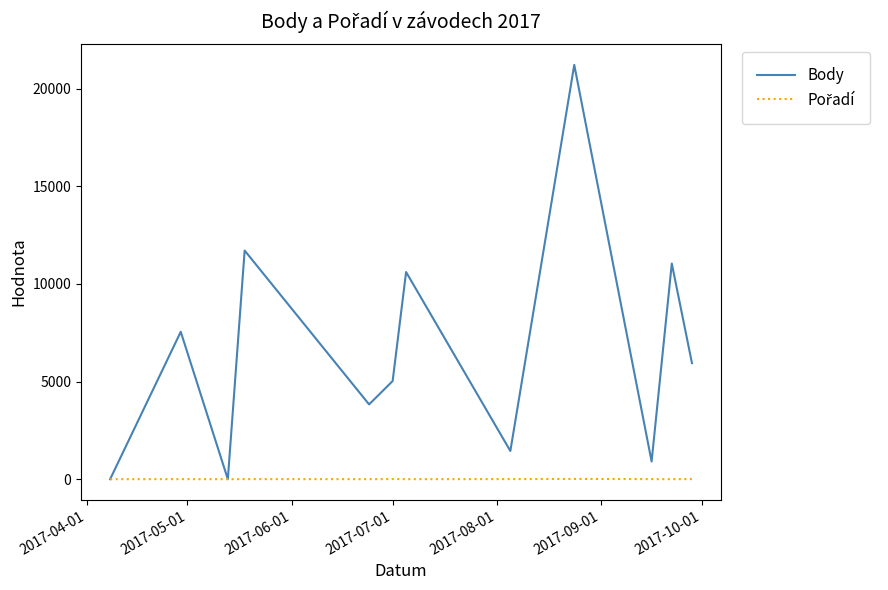

Which series has the largest range (max minus min)?

Body